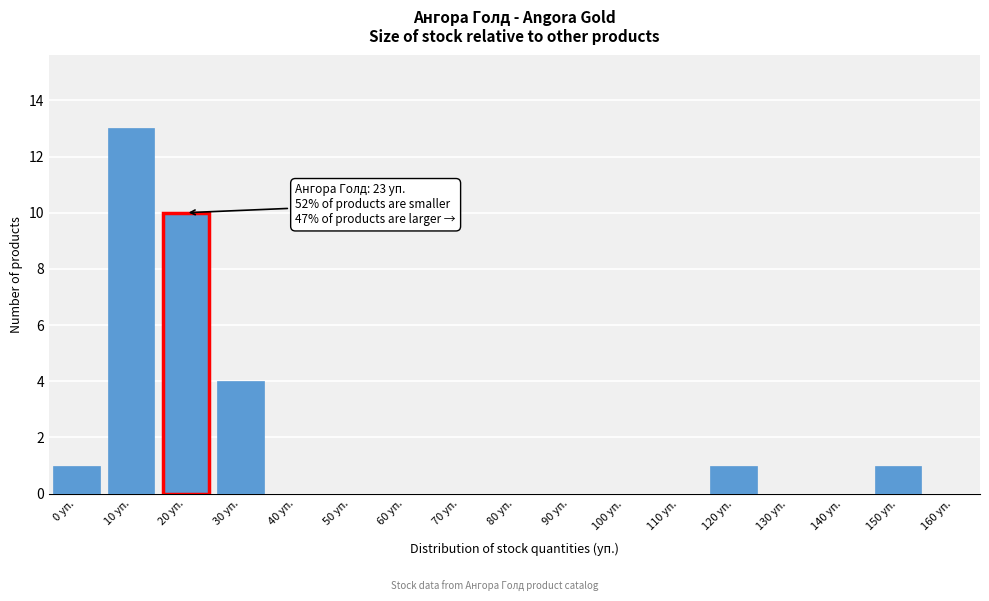

Reading left to right, what are all the values shown in this chart?

0 уп.=1	10 уп.=13	20 уп.=10	30 уп.=4	40 уп.=0	50 уп.=0	60 уп.=0	70 уп.=0	80 уп.=0	90 уп.=0	100 уп.=0	110 уп.=0	120 уп.=1	130 уп.=0	140 уп.=0	150 уп.=1	160 уп.=0